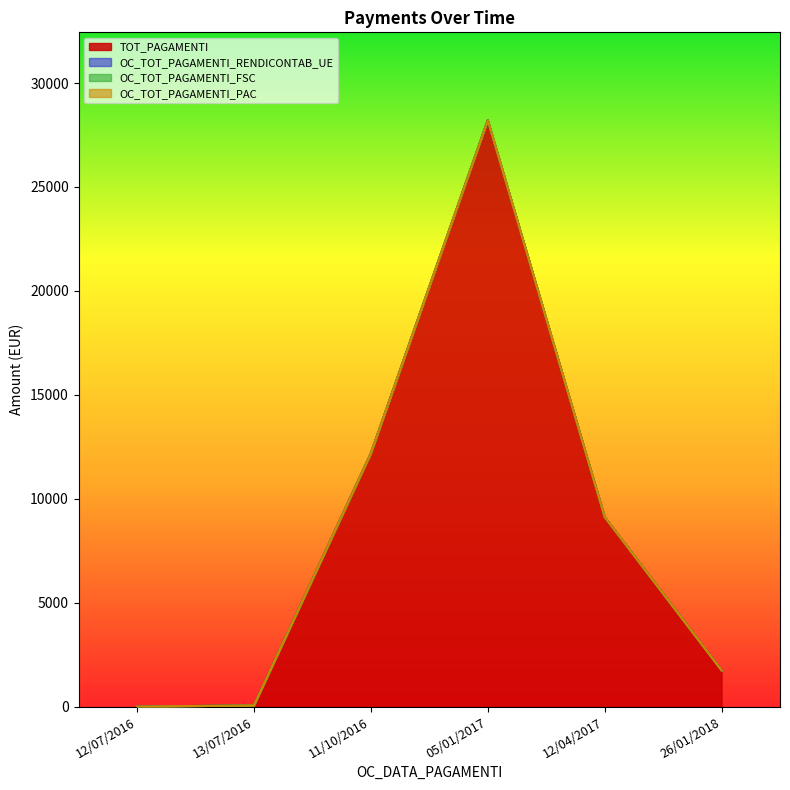

True or false: OC_TOT_PAGAMENTI_PAC and OC_TOT_PAGAMENTI_RENDICONTAB_UE intersect in this chart.

False